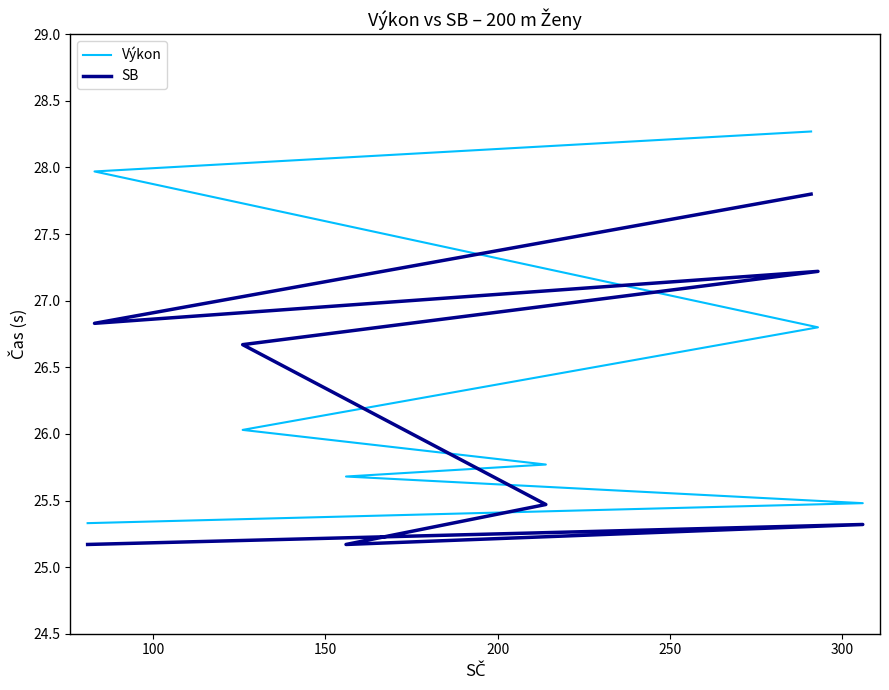

How many interior local peaks does the SB series have?

2